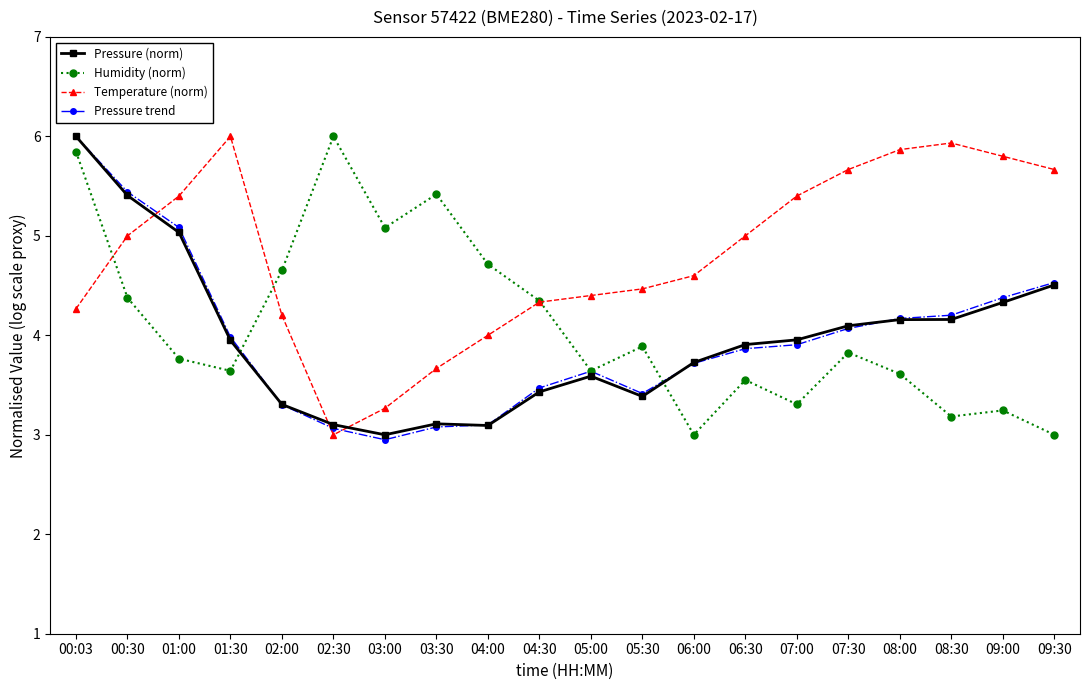

The value of Pressure (norm) at 09:30 is 7.7. True or false?

False